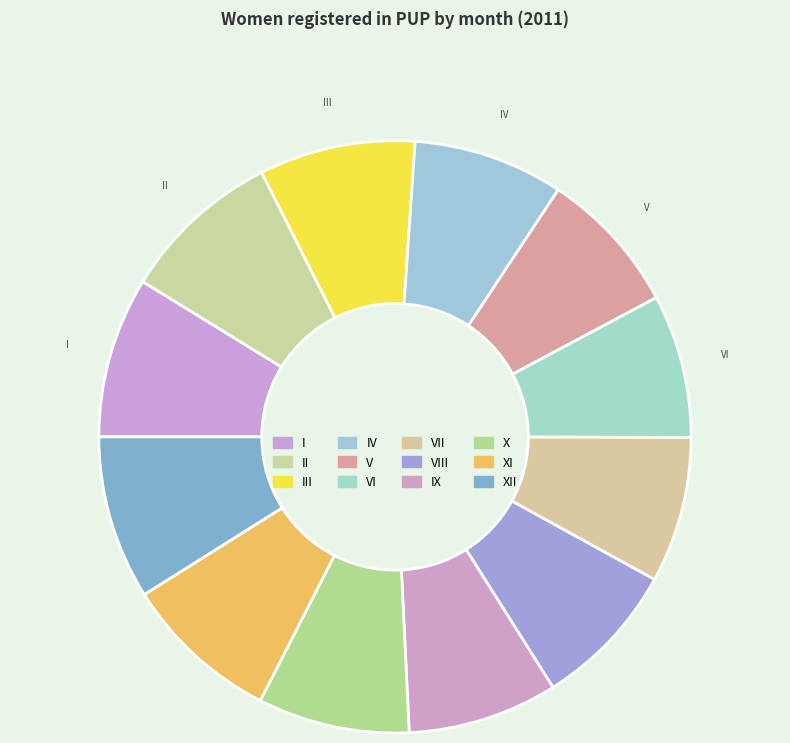

What is the largest slice in the pie chart?

XII